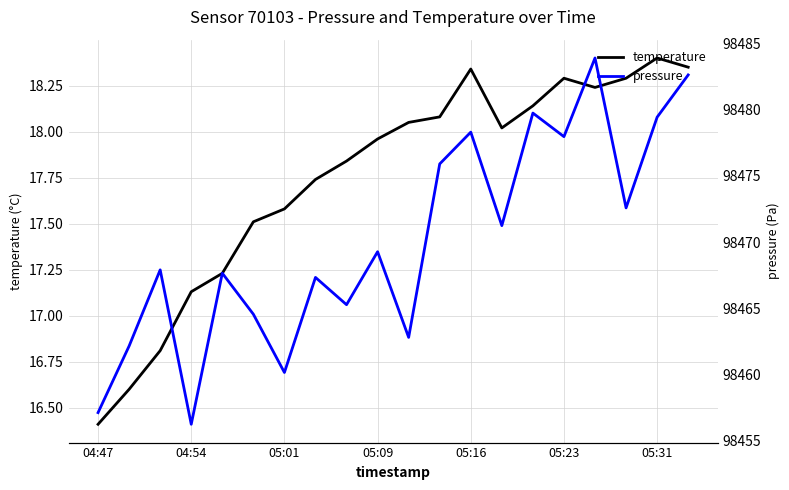

How many data points does each series have?

20